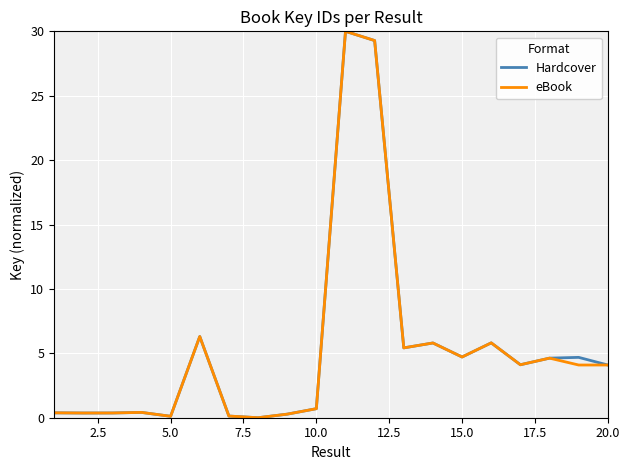

What is the highest value of the Hardcover series?

30.0